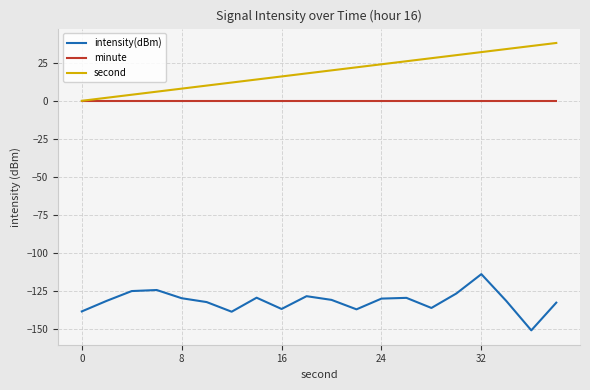

Rank the series by their maximum value, from highest to lowest.

second, minute, intensity(dBm)